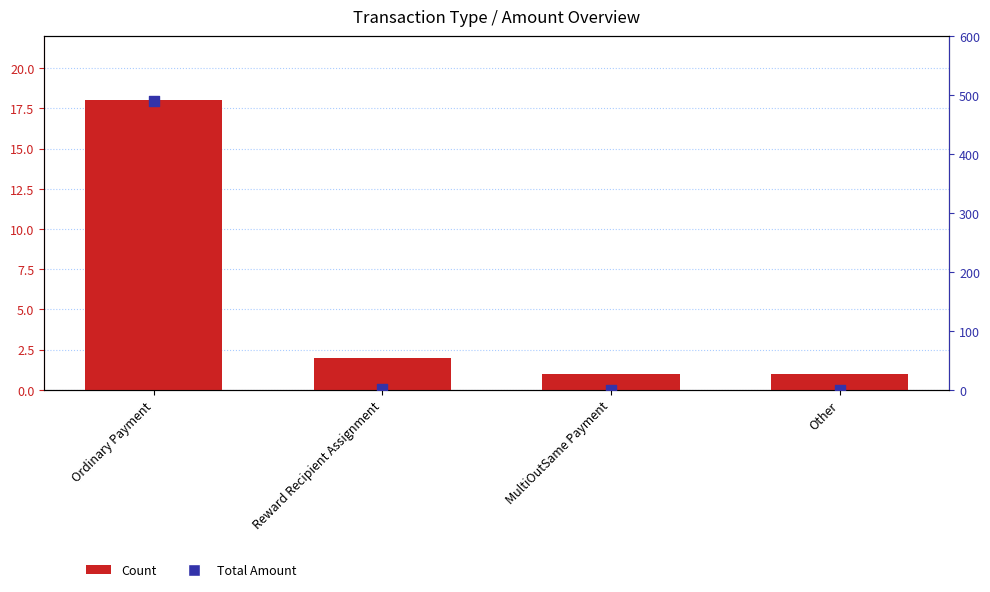

What is the total value across all series at Reward Recipient Assignment?

4.0